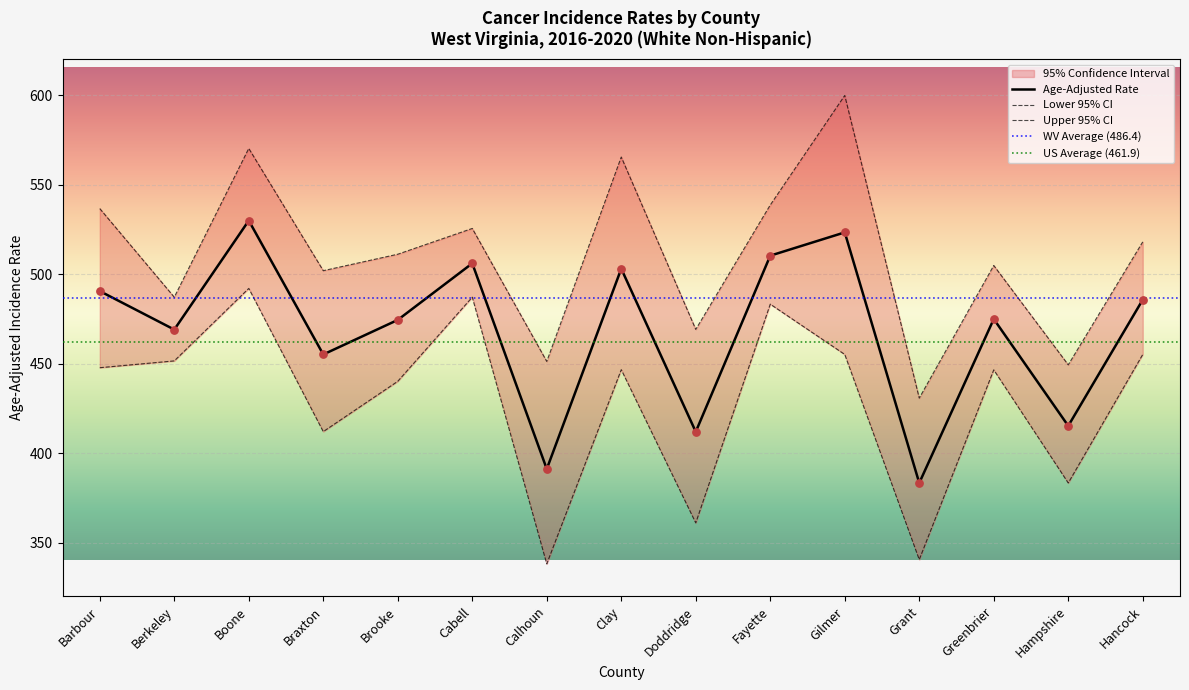

At which category is the sum across all series the highest?

Boone